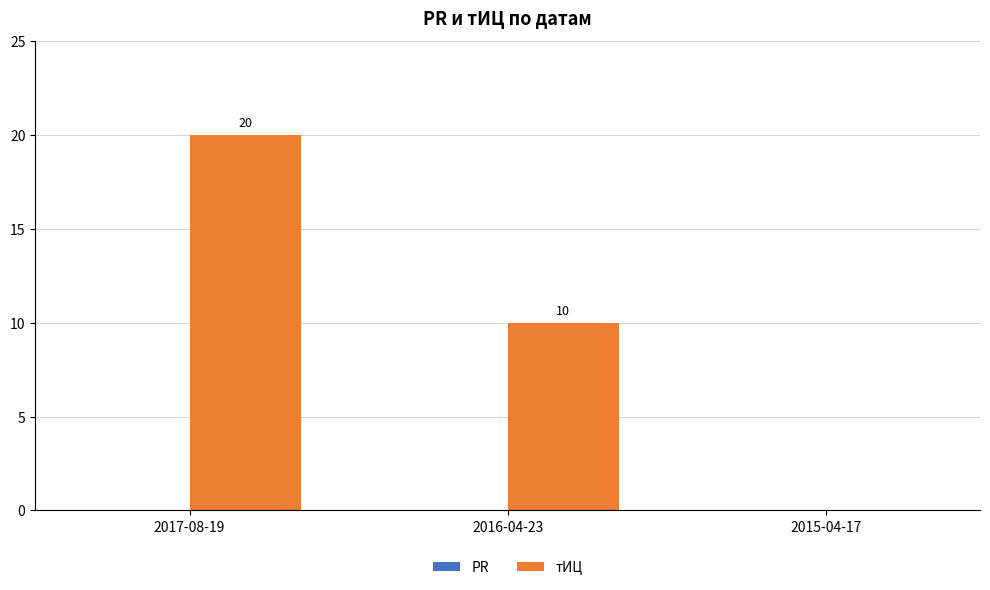

What is the ratio of the value at 2016-04-23 to the value at 2017-08-19?

0.5